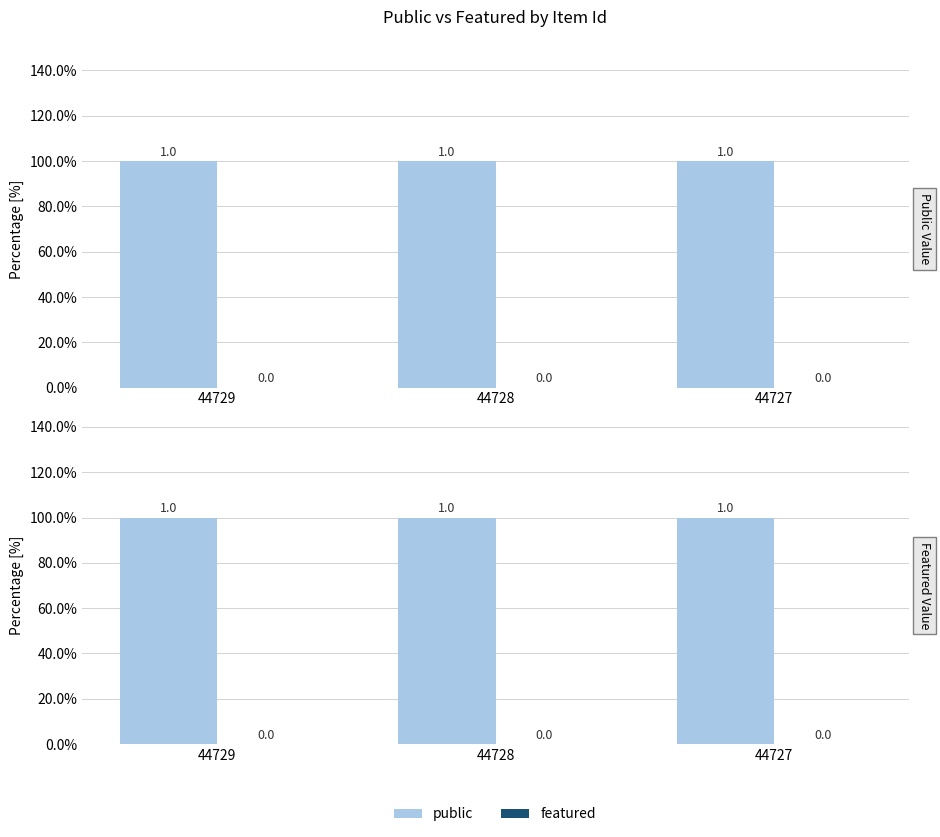

How many categories are shown in the chart?

3